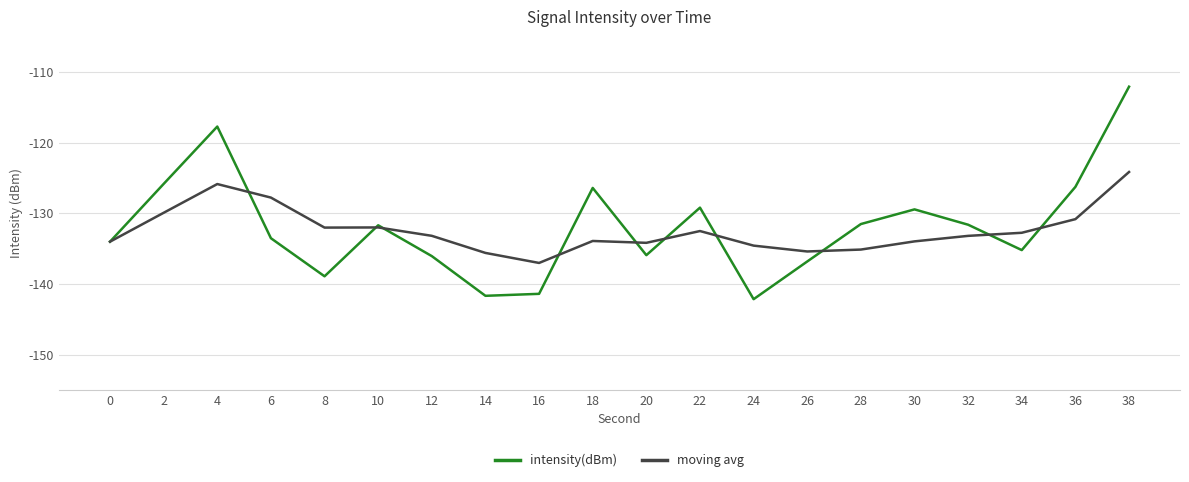

What is the total value across all series at 30?

-263.4